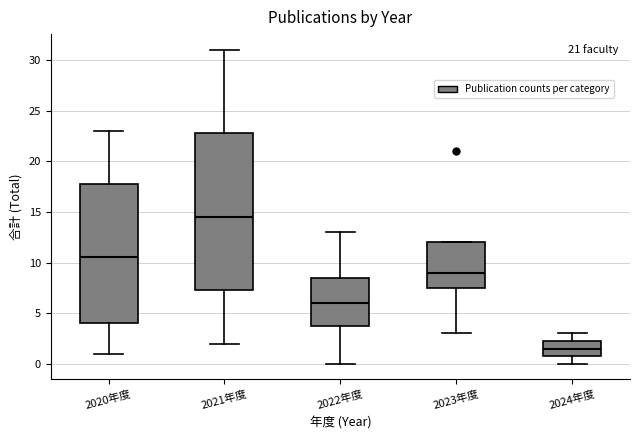

Reading left to right, read every box against the y-axis: the position of its median line, the range the box covers, and the ends of its whiskers. The values are not printed on the chart, so give them approximately, as read against the axis.

2020年度: median 10.5, box 4.0 to 18.0, whiskers 1.0 to 23.0
2021年度: median 14.5, box 7.5 to 23.0, whiskers 2.0 to 31.0
2022年度: median 6.0, box 4.0 to 8.5, whiskers 0.0 to 13.0
2023年度: median 9.0, box 7.5 to 12.0, whiskers 3.0 to 12.0
2024年度: median 1.5, box 1.0 to 2.5, whiskers 0.0 to 3.0